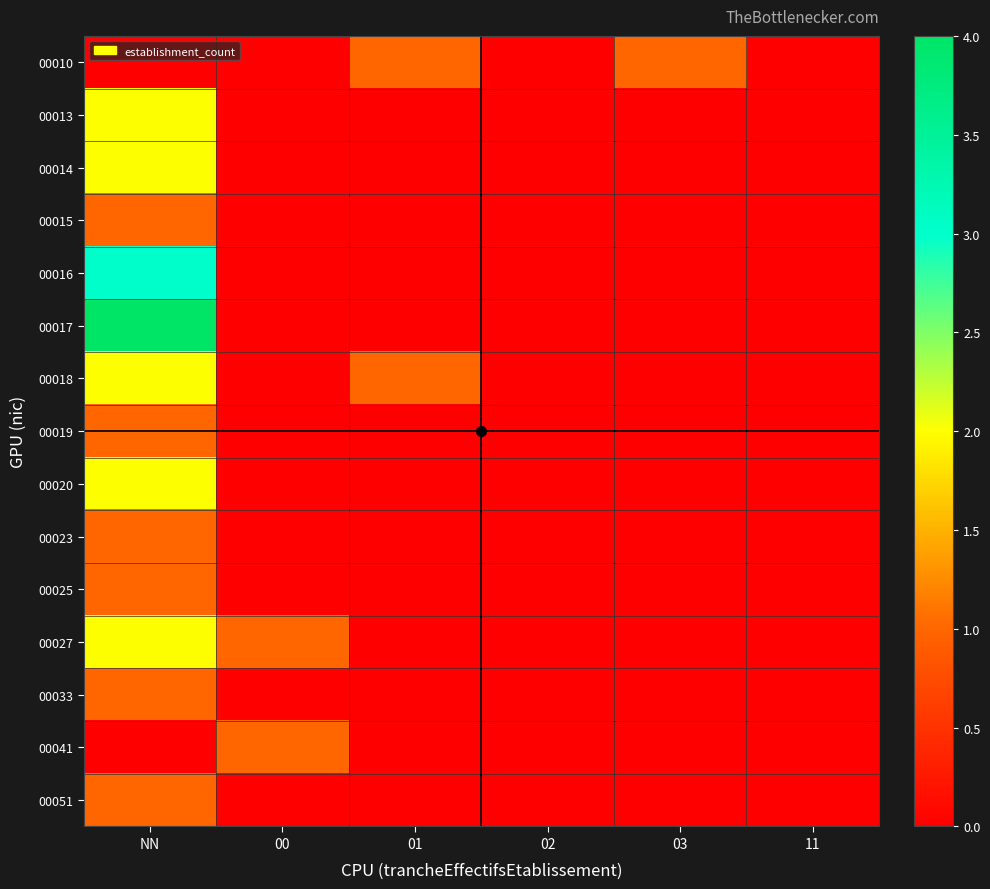

Which series has the largest range (max minus min)?

00017